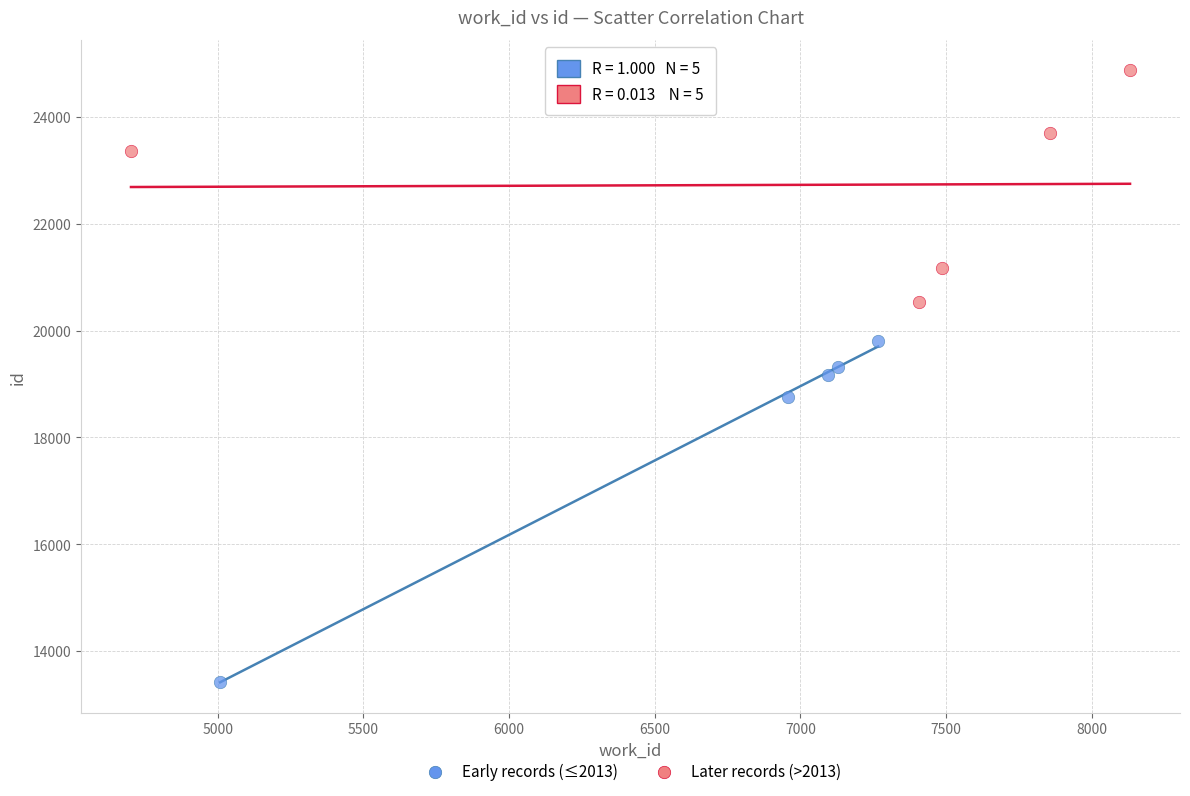

Which series contains the highest Y value?

Later records (>2013)